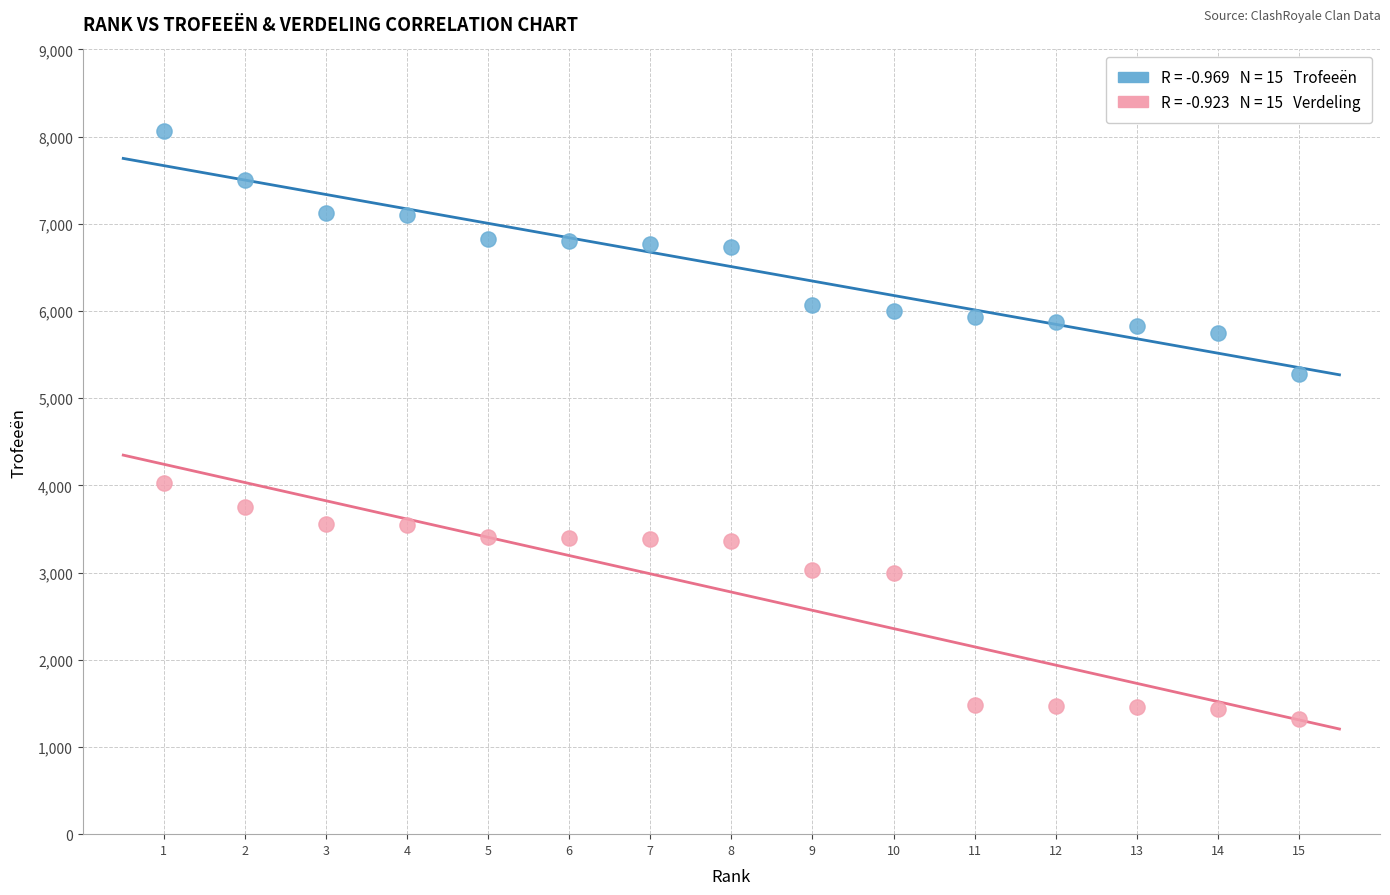

Across all data points, what is the range of X values (max minus min)?

14